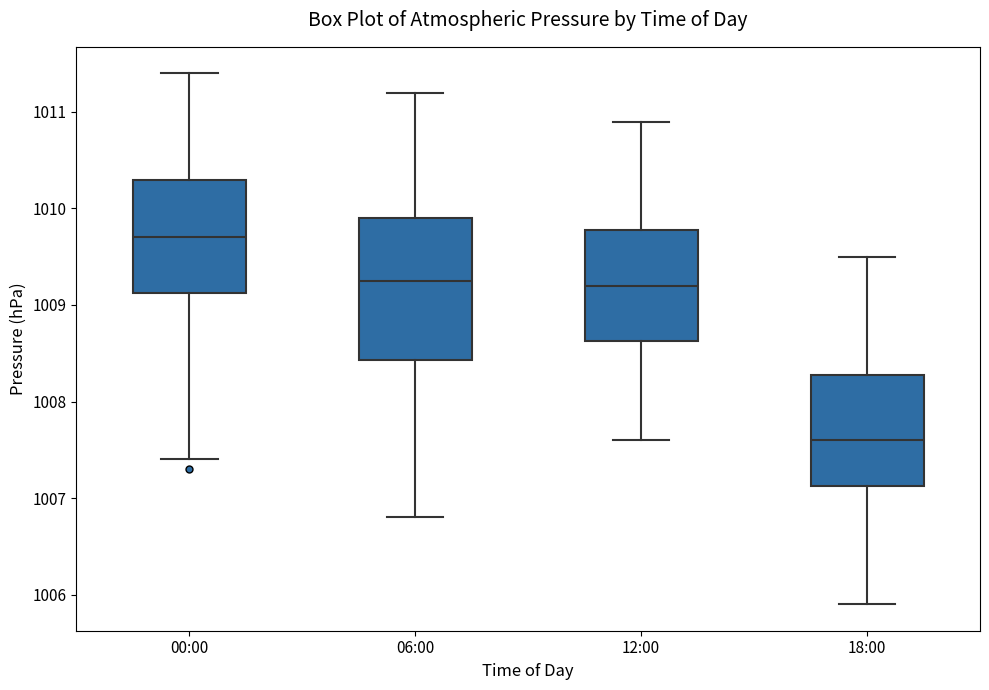

Where does the upper whisker of the box for 12:00 end on the y-axis? The values are not printed on the chart, so give them approximately, as read against the axis.

1010.9